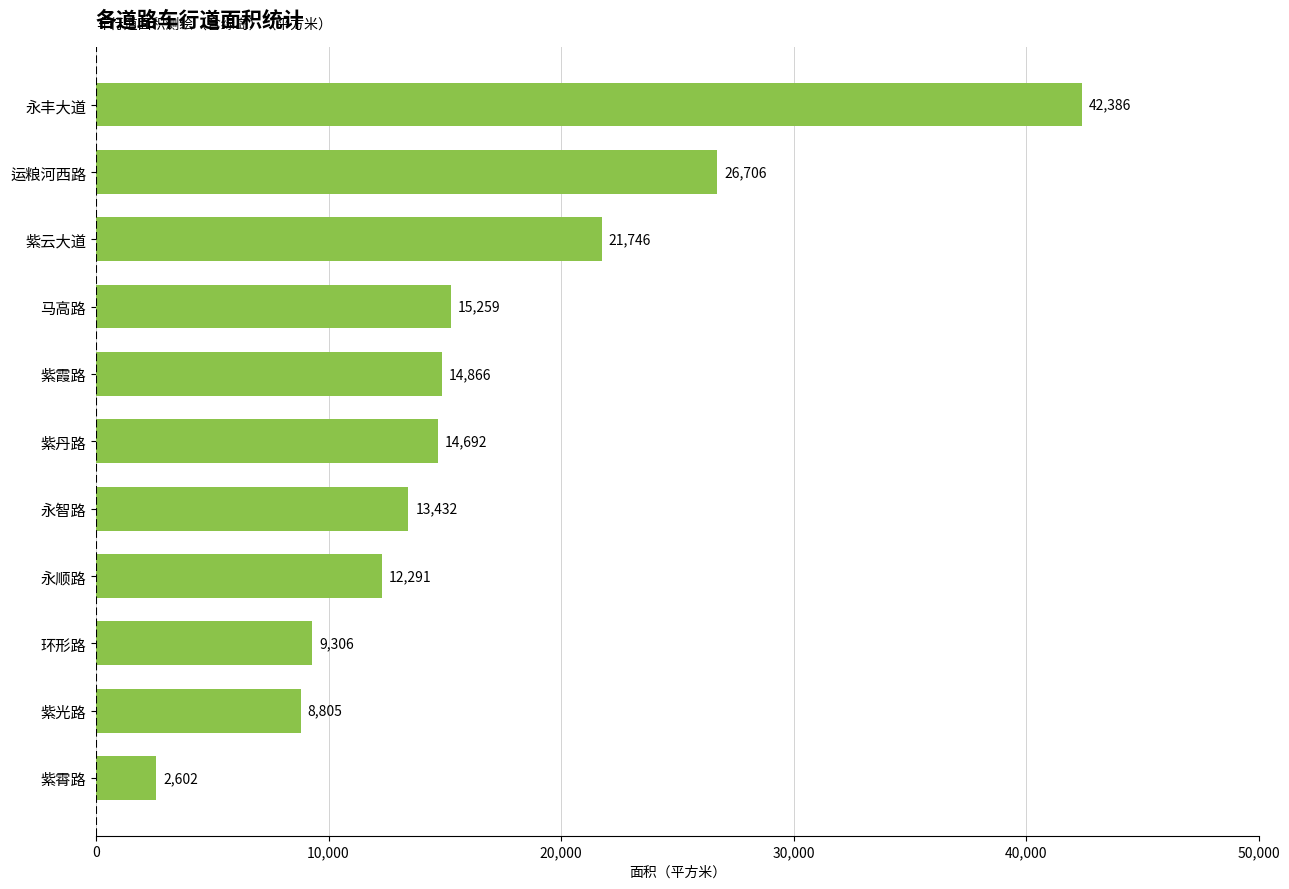

The chart shows a value of 14691.6 at 紫丹路. True or false?

True